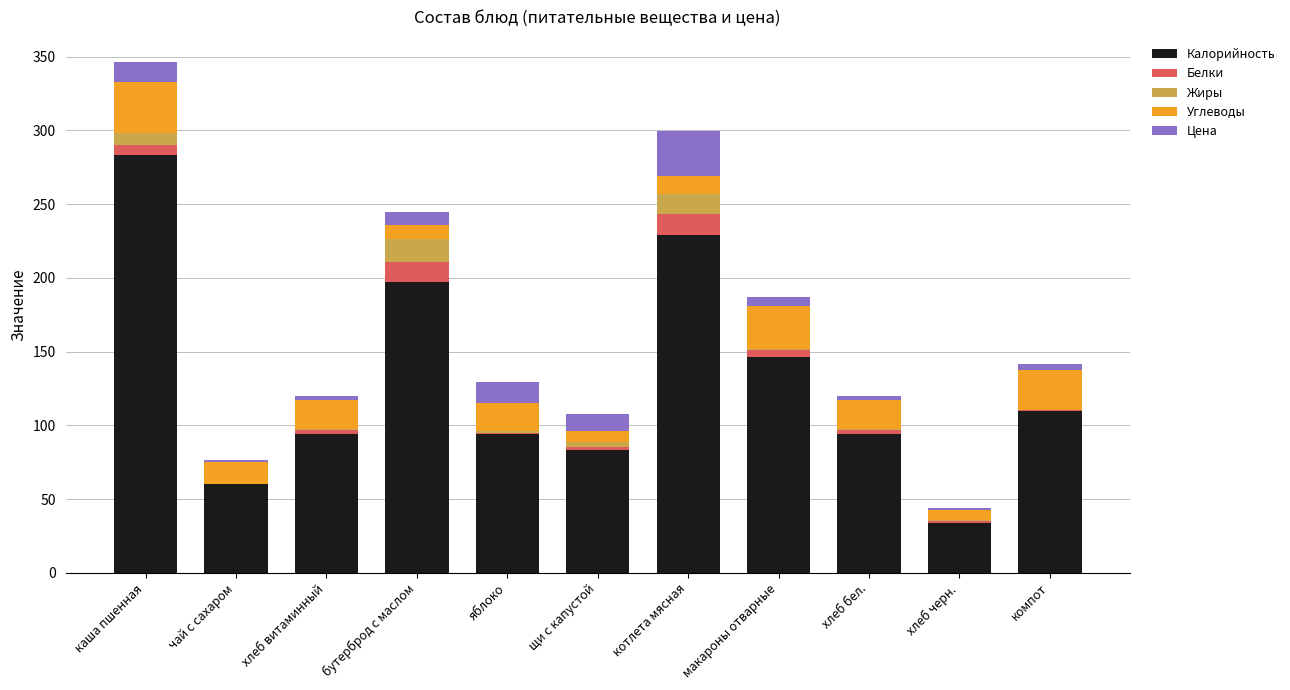

Are the bars horizontal?

No